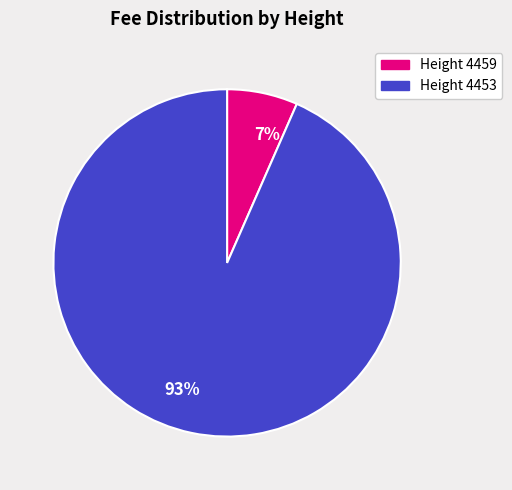

Does Height 4453 represent more than half of the total?

Yes